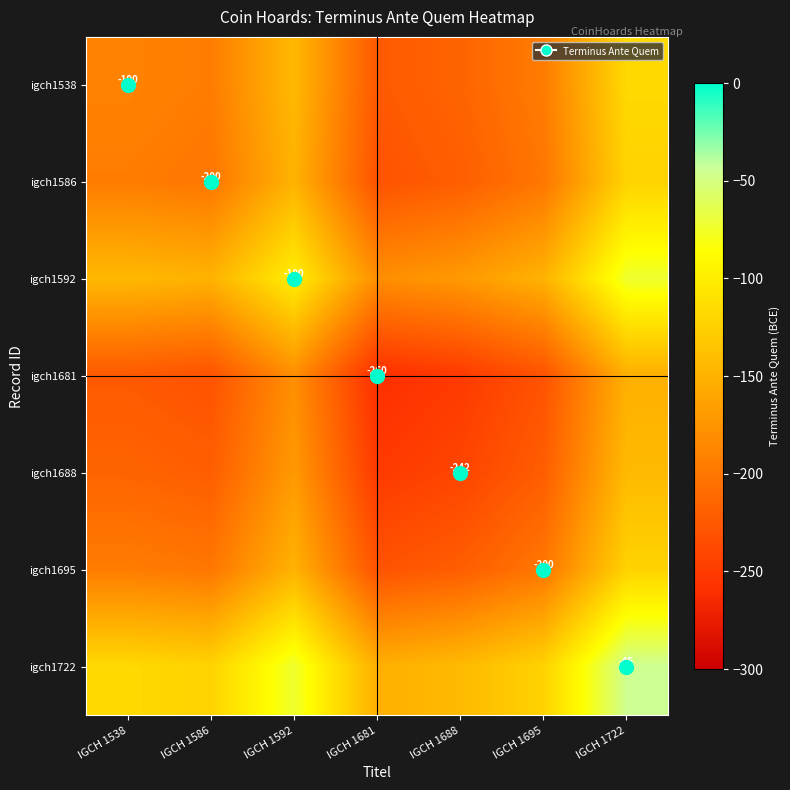

The igch1538 series shows -38.7 at IGCH 1592. True or false?

False